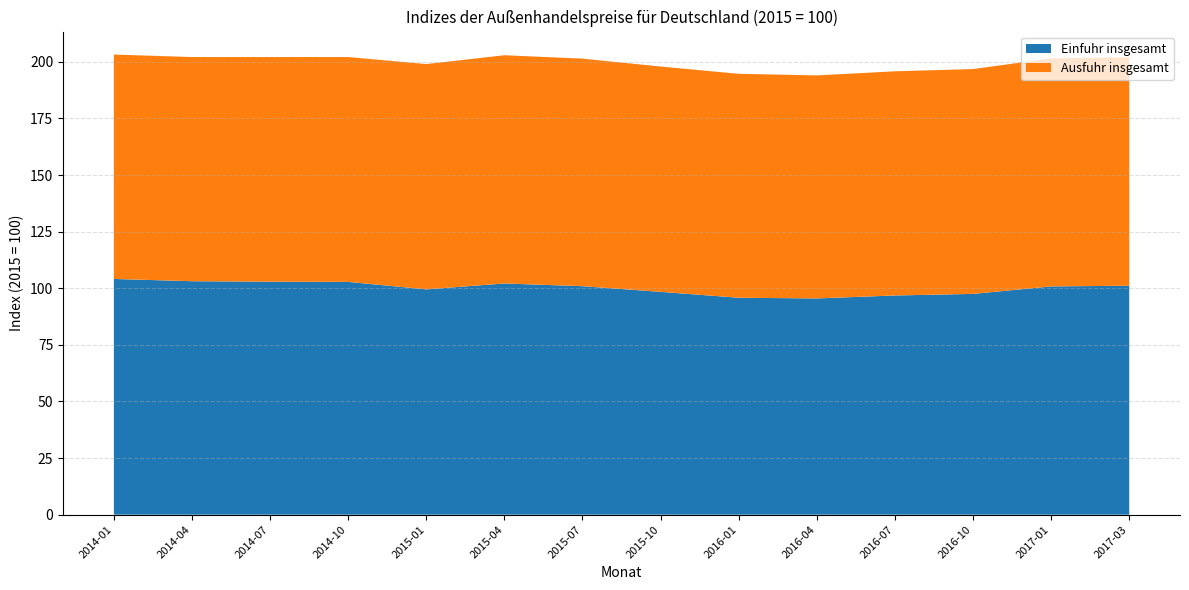

Reading left to right, list all the values displayed in this chart.

Einfuhr insgesamt: 2014-01=104.1	2014-04=103.1	2014-07=102.9	2014-10=102.8	2015-01=99.5	2015-04=102.1	2015-07=100.9	2015-10=98.4	2016-01=95.8	2016-04=95.5	2016-07=96.8	2016-10=97.5	2017-01=100.8	2017-03=101.1
Ausfuhr insgesamt: 2014-01=99.1	2014-04=99.0	2014-07=99.2	2014-10=99.3	2015-01=99.5	2015-04=100.8	2015-07=100.5	2015-10=99.5	2016-01=98.9	2016-04=98.5	2016-07=99.0	2016-10=99.3	2017-01=100.7	2017-03=100.9